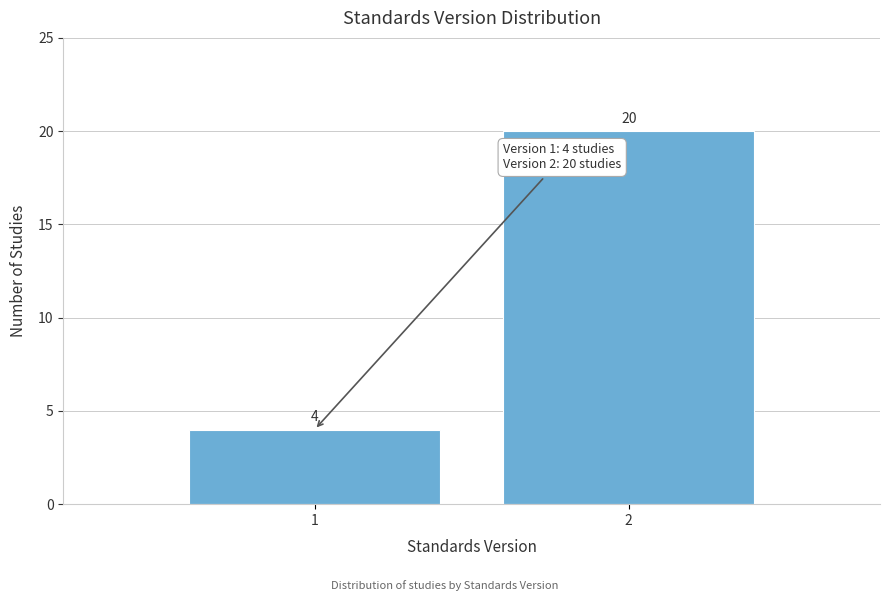

Reading left to right, list all the values displayed in this chart.

4	20